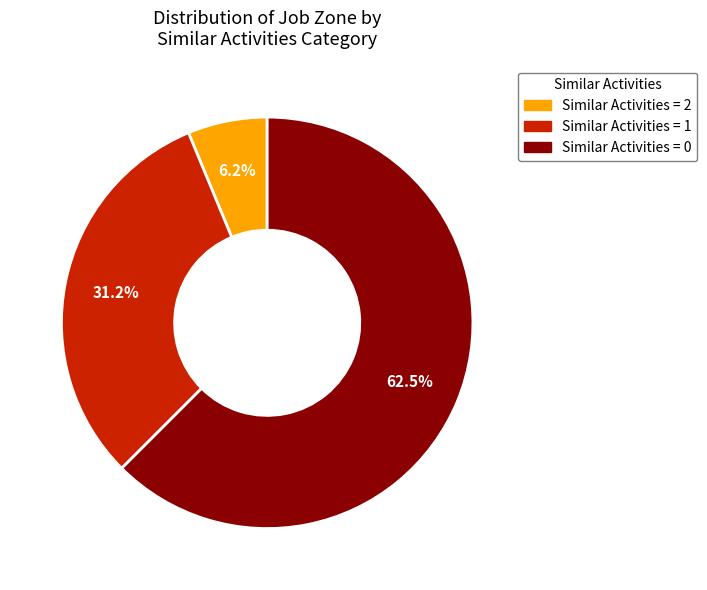

Does any single category account for the majority?

Yes